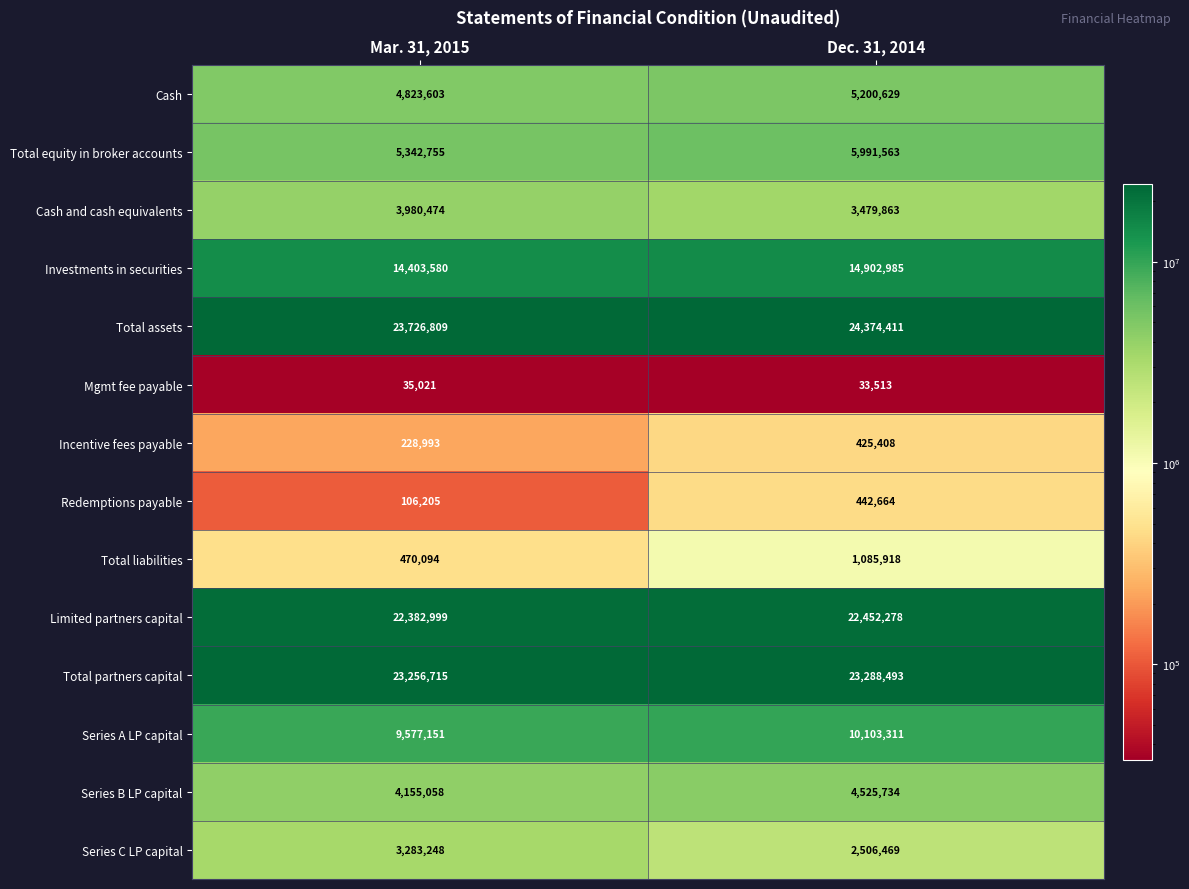

At which label is Series A LP capital closest to 9840231?

Mar. 31, 2015